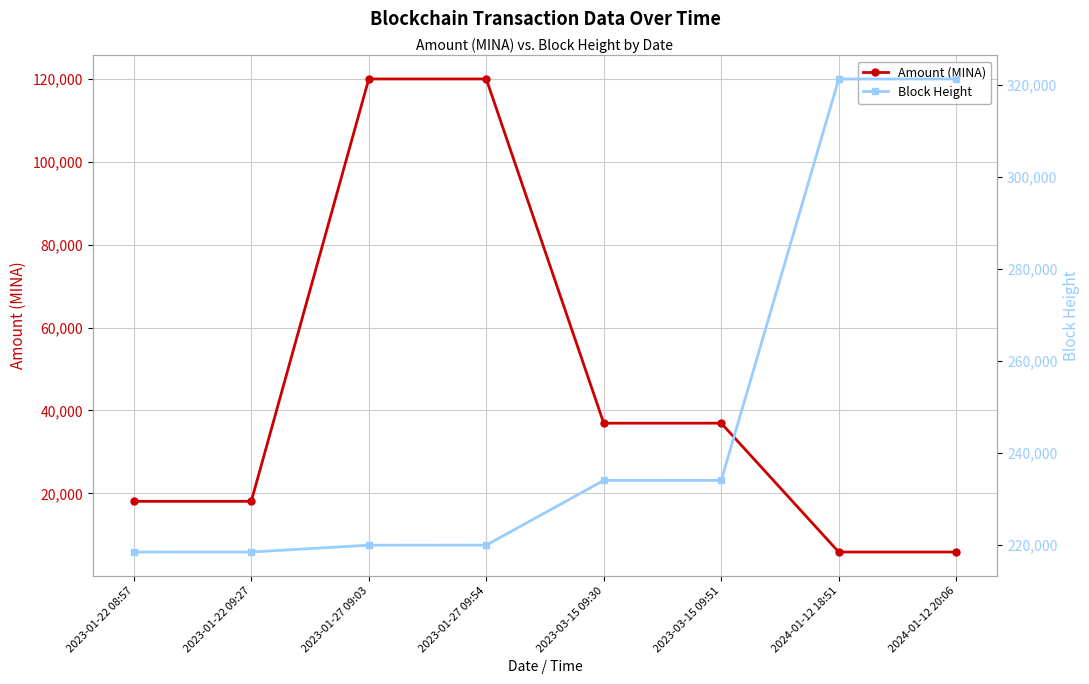

What is the value of the Amount (MINA) point at the 7th from the left?

5845.5